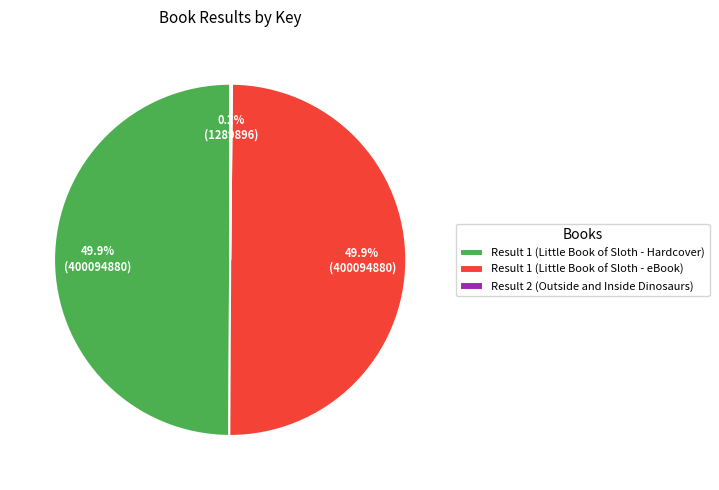

The Result 1 (Little Book of Sloth - eBook) slice represents 60% of the pie. True or false?

False